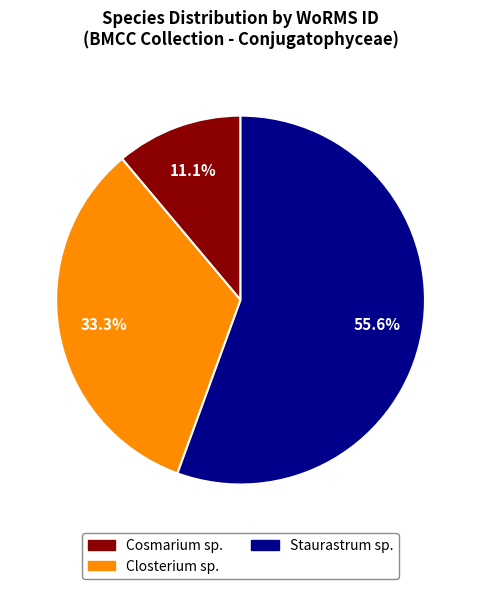

Is there a majority slice in this chart?

Yes